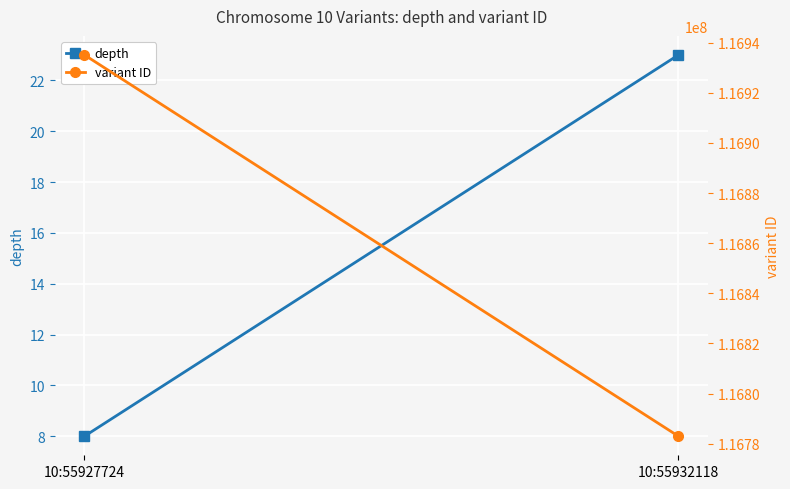

Is it true that variant ID equals 169011380 at 10:55927724?

False